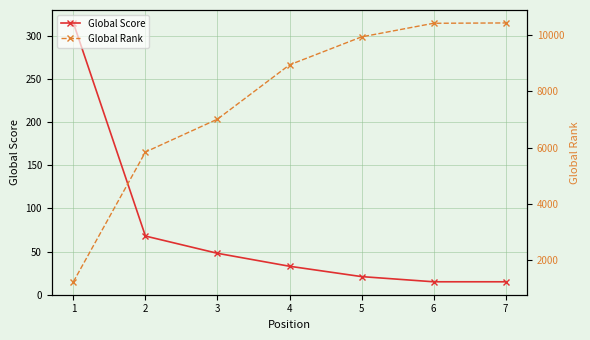

Reading left to right, list all the values displayed in this chart.

Global Score: 315	68	48	33	21	15	15
Global Rank: 1229	5844	7013	8944	9939	10423	10435